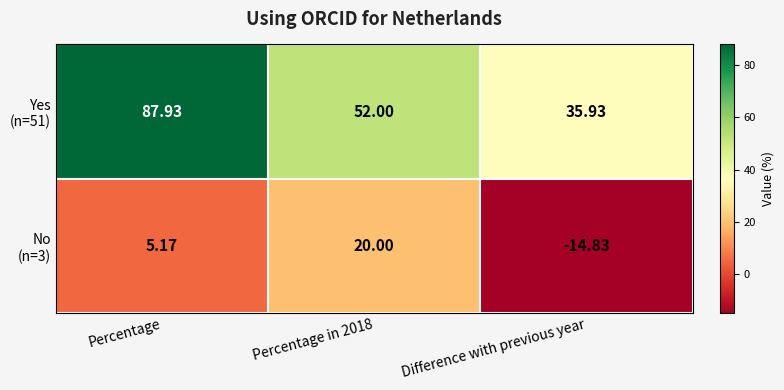

Which label corresponds to the largest value in the chart?

Percentage